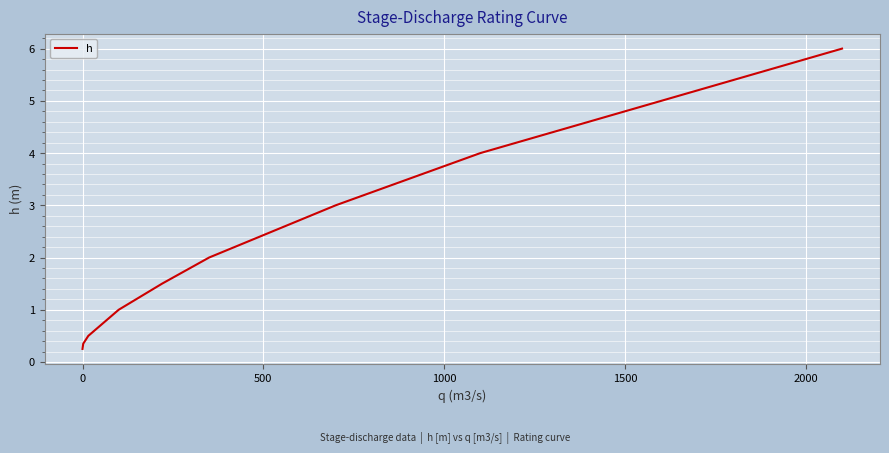

Is this an area chart (filled region under the line)?

No